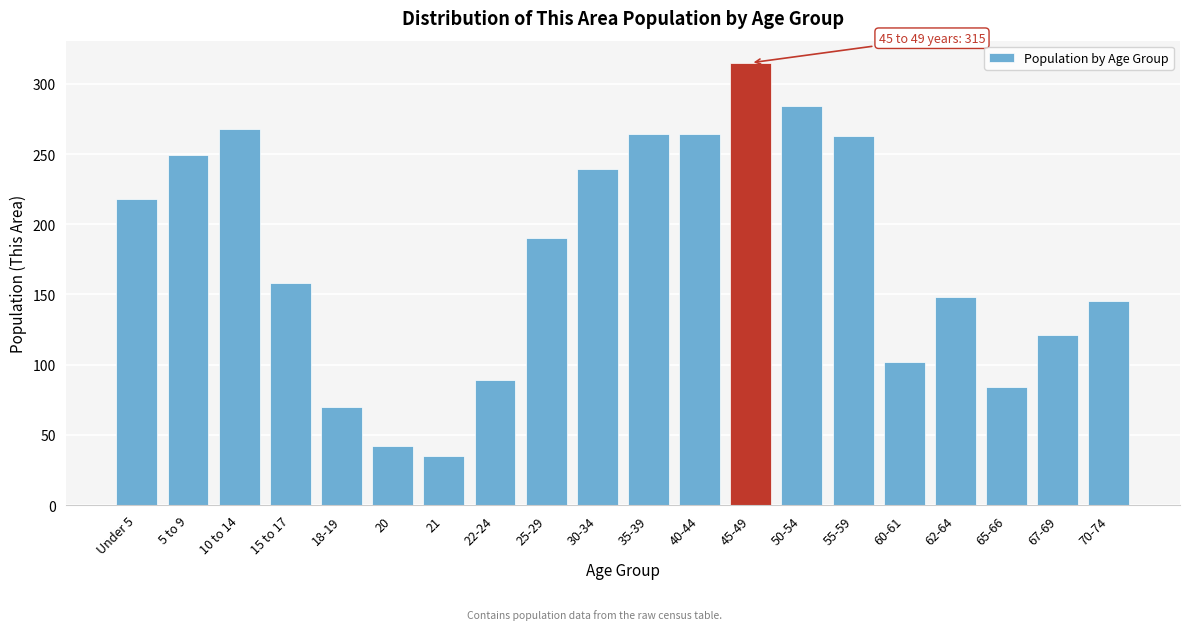

What is the smallest value displayed?

35